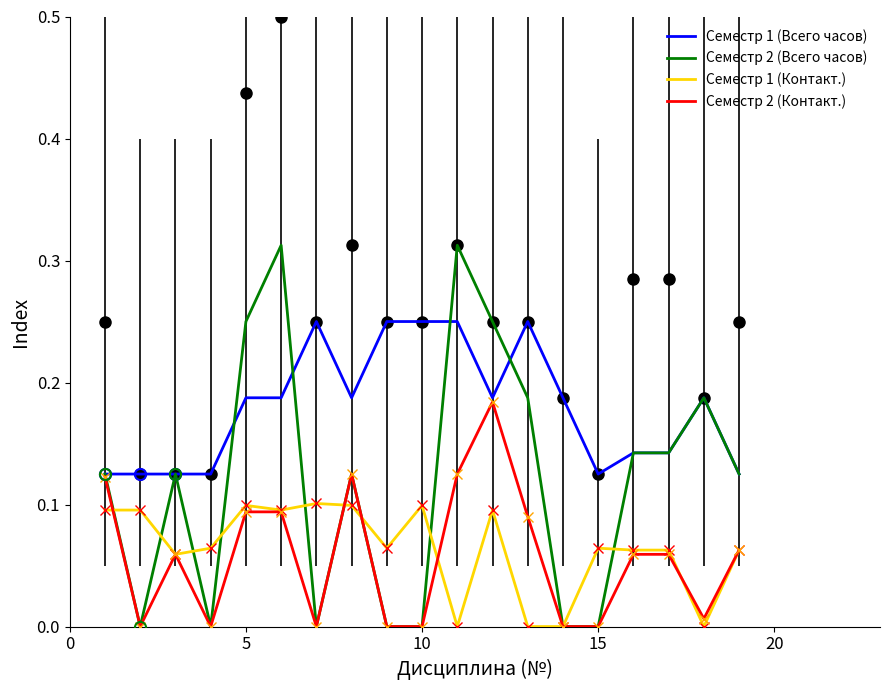

What is the label of the 18th point from the right?

5